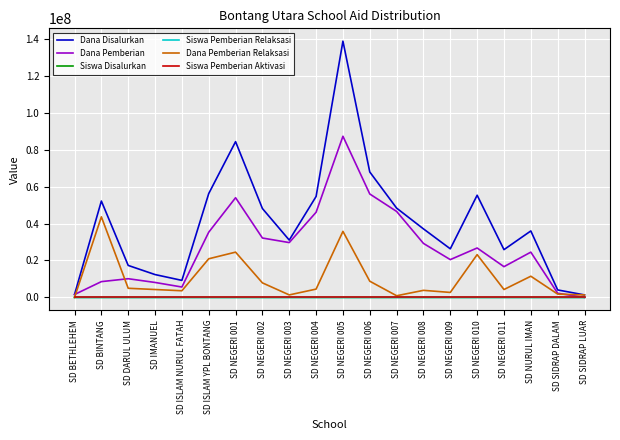

What is the difference between the maximum and second lowest values in the Siswa Pemberian Aktivasi series?

35